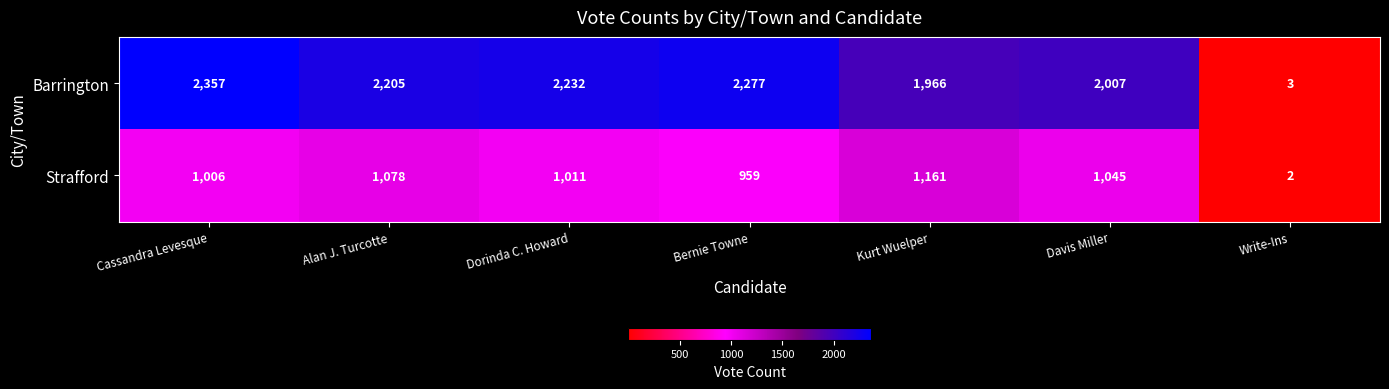

What is the difference between the maximum and minimum values in the Strafford series?

1159